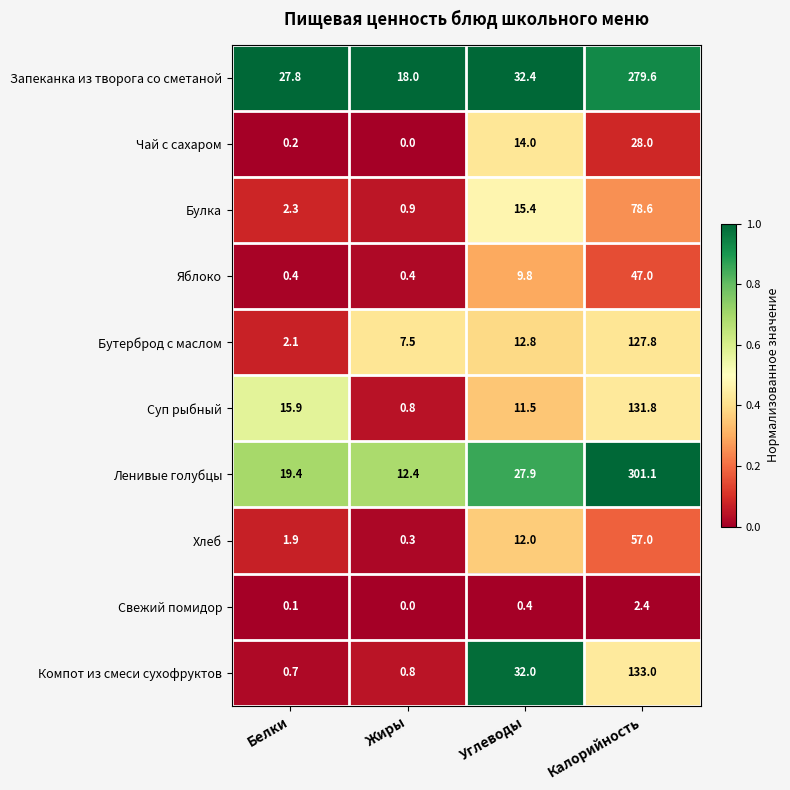

What is the sum of all Хлеб values?

71.2